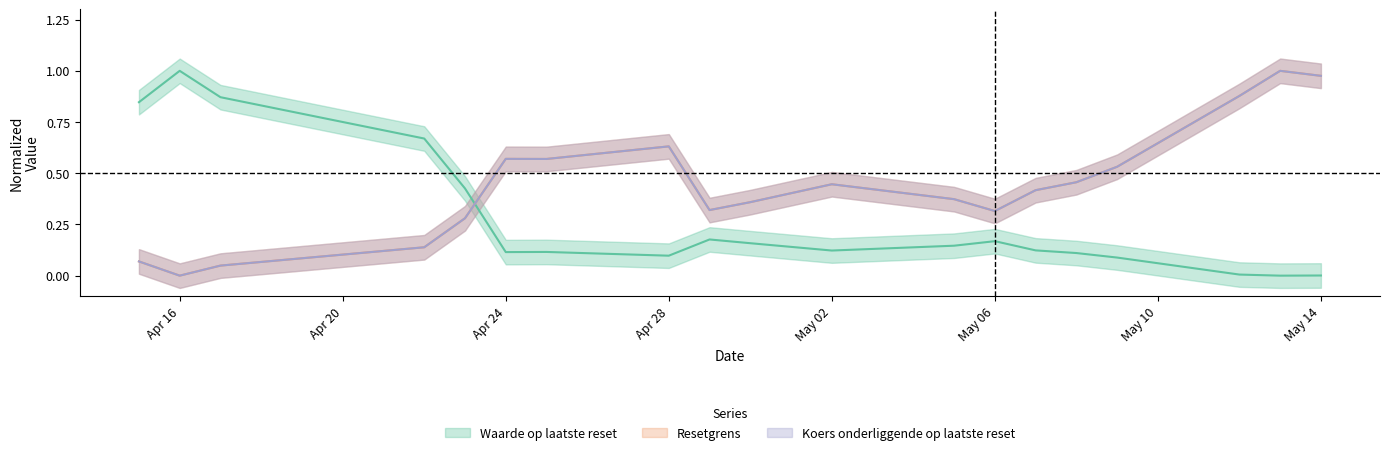

Count the number of data series in this chart.

3